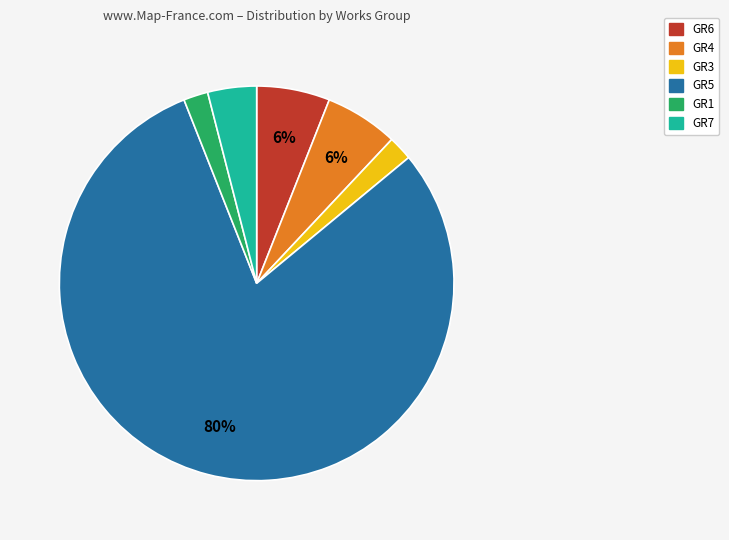

Is there a majority slice in this chart?

Yes